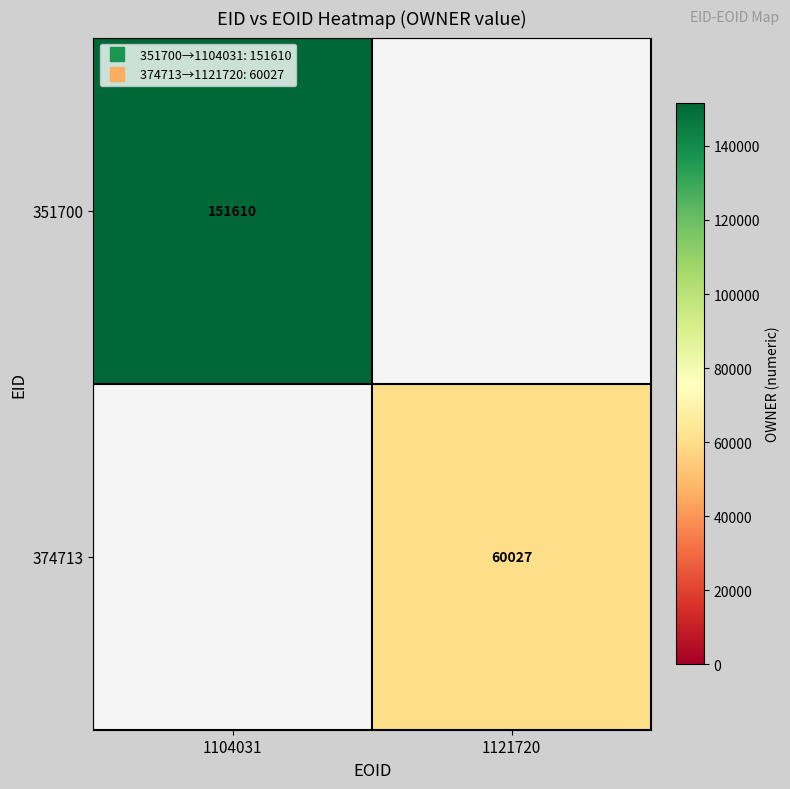

Count the number of data series in this chart.

2